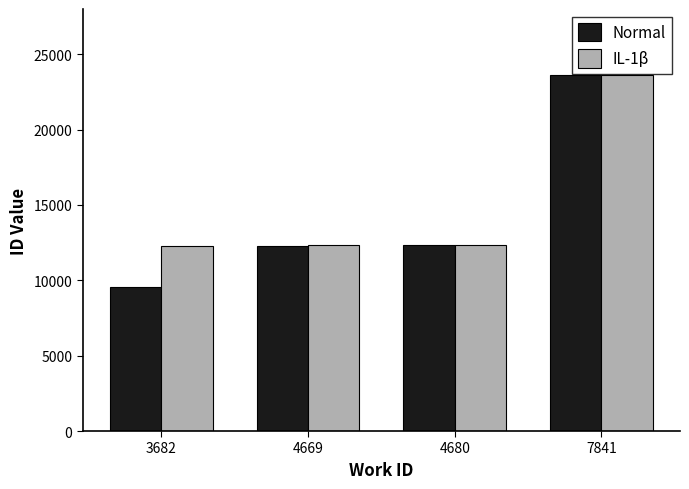

How many bars are there in each group?

2